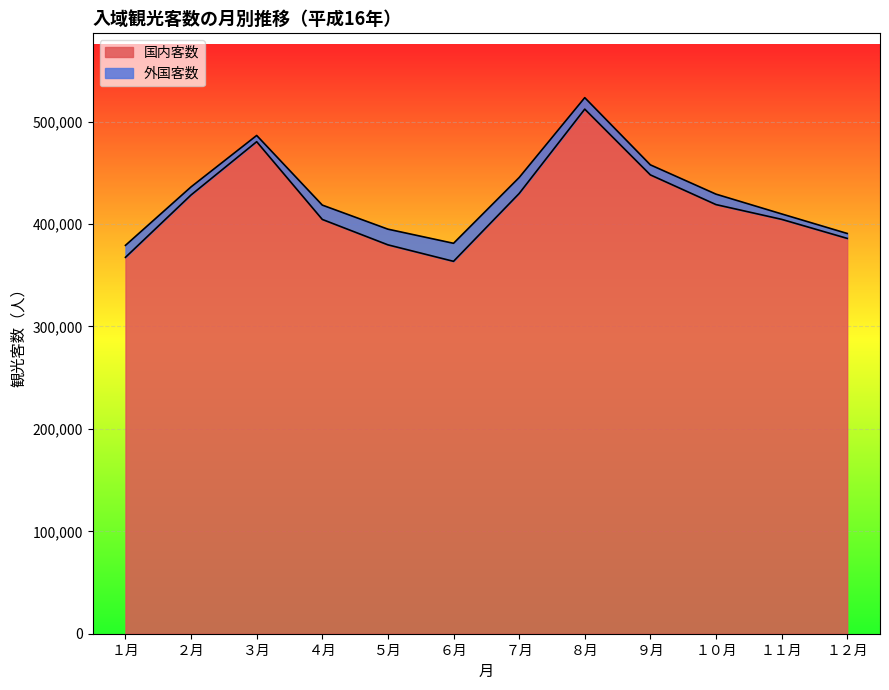

How many lines are shown in the chart?

2